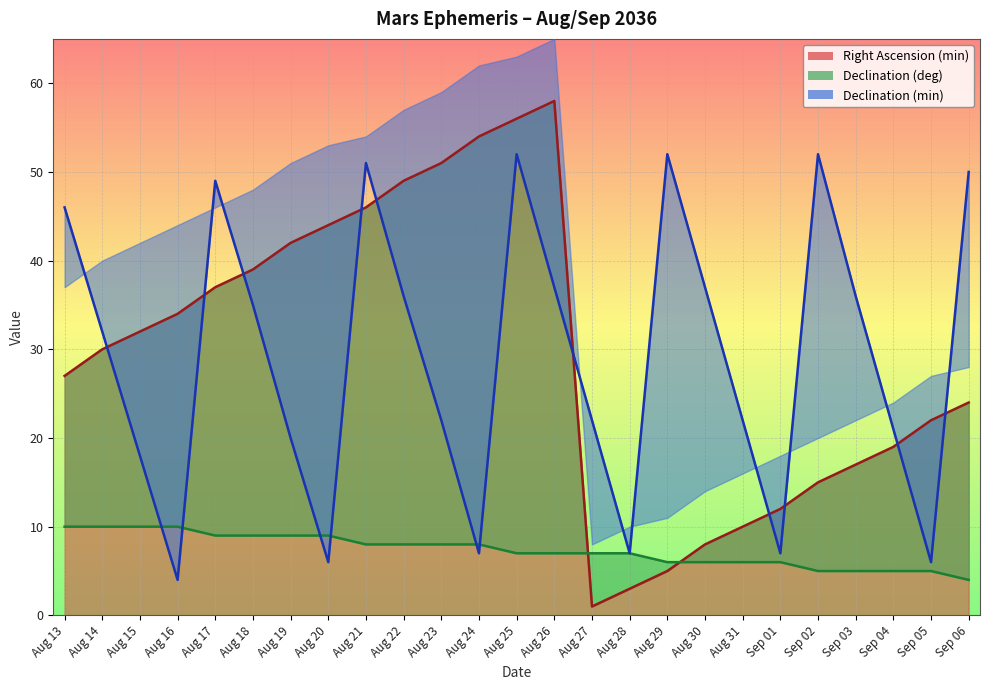

What is the approximate value of Declination (min) at Aug 18?

35